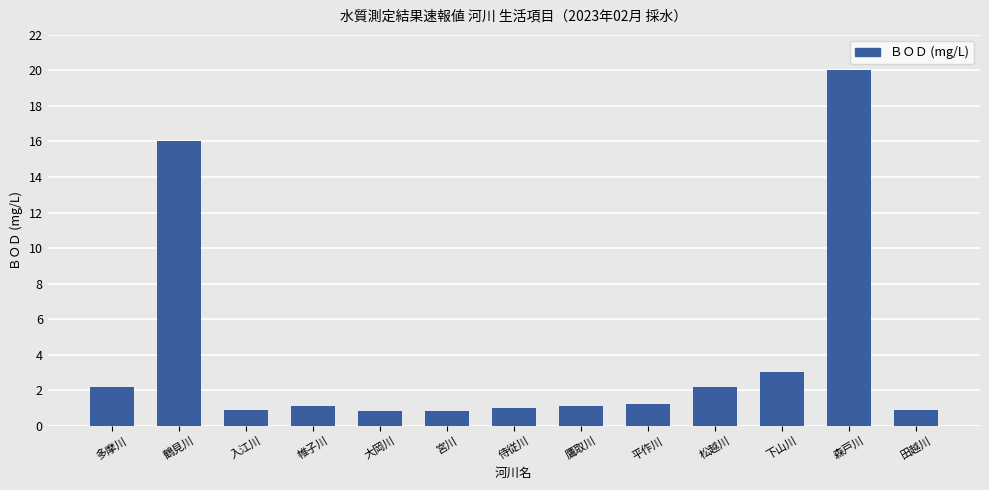

Reading left to right, extract all data points from this chart.

多摩川=2.2	鶴見川=16.0	入江川=0.9	帷子川=1.1	大岡川=0.8	宮川=0.8	侍従川=1.0	鷹取川=1.1	平作川=1.2	松越川=2.2	下山川=3.0	森戸川=20.0	田越川=0.9